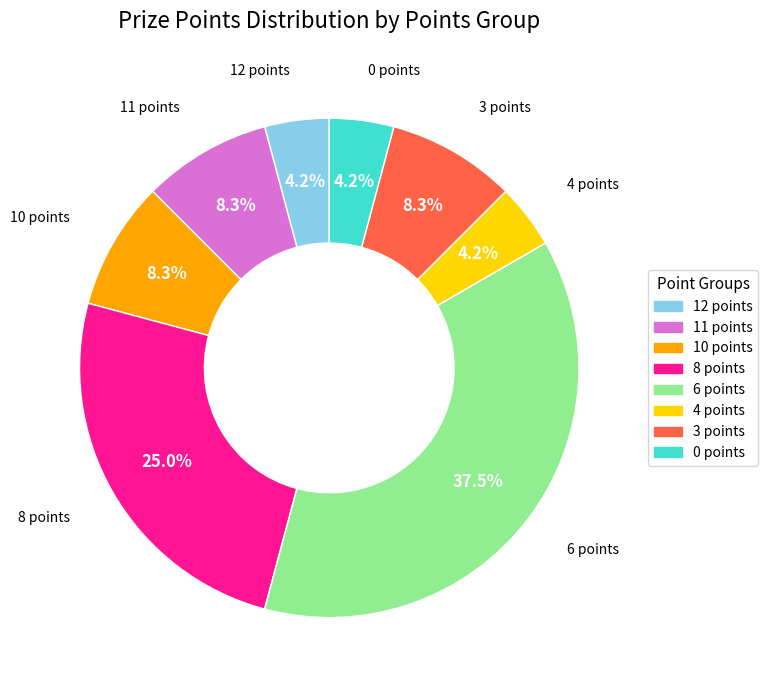

Do 4 points and 3 points together represent more than half of the pie?

No